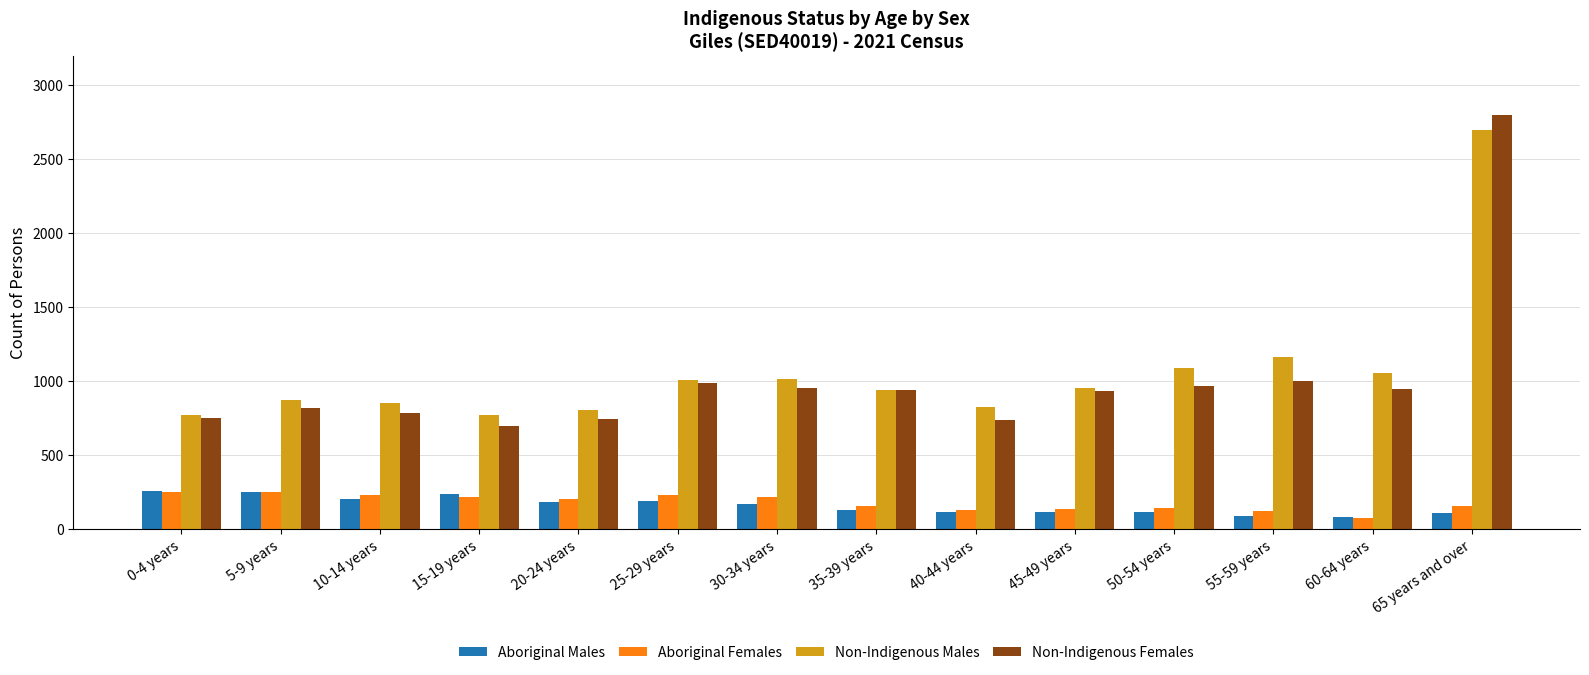

What is the label of the 11th bar from the left?

50-54 years